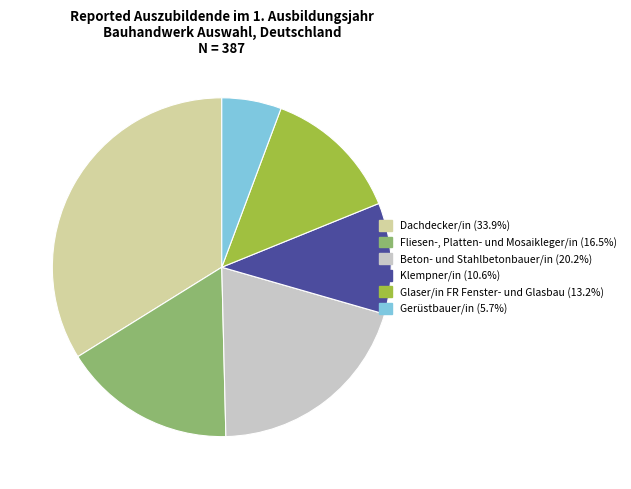

Rank the categories by value from highest to lowest.

Dachdecker/in, Beton- und Stahlbetonbauer/in, Fliesen-, Platten- und Mosaikleger/in, Glaser/in FR Fenster- und Glasbau, Klempner/in, Gerüstbauer/in